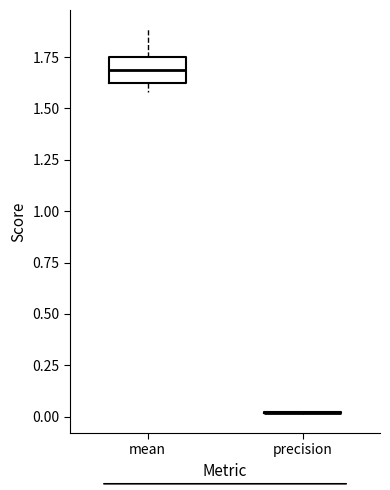

Reading left to right, read every box against the y-axis: the position of its median line, the range the box covers, and the ends of its whiskers. The values are not printed on the chart, so give them approximately, as read against the axis.

mean: median 1.70, box 1.60 to 1.75, whiskers 1.60 (just below the box's lower edge) to 1.90
precision: box collapsed to a line at 0.00, whiskers 0.00 to 0.05